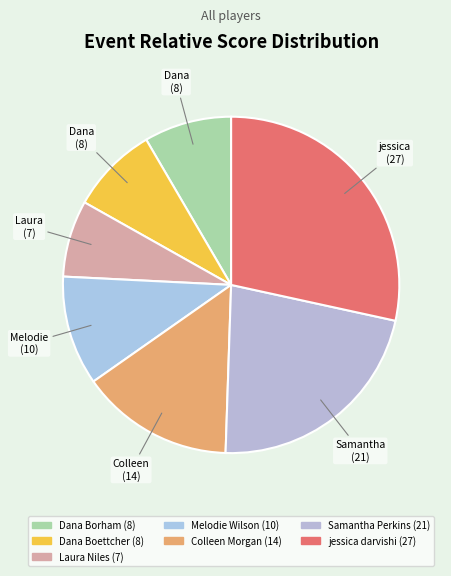

Which slice is the largest?

jessica darvishi